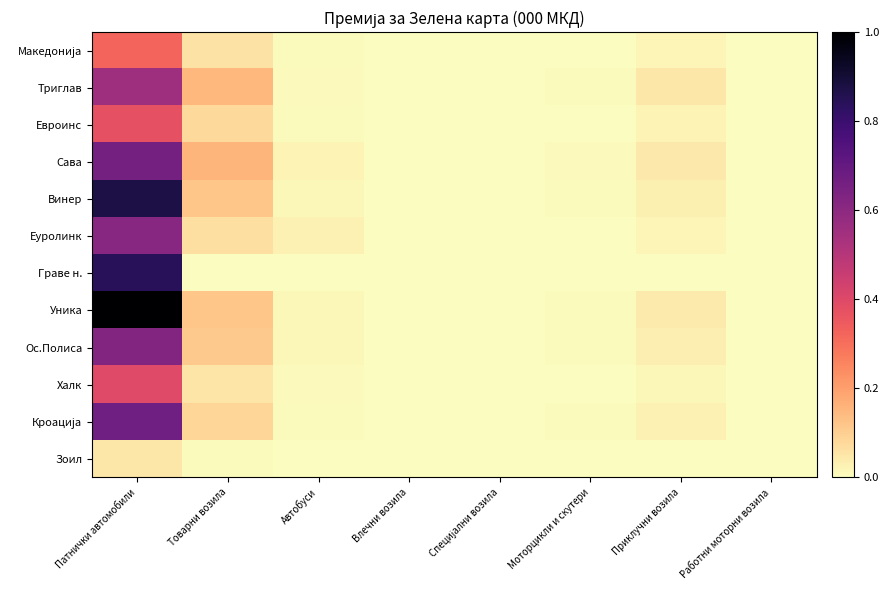

At which category is the sum across all series the highest?

Патнички автомобили